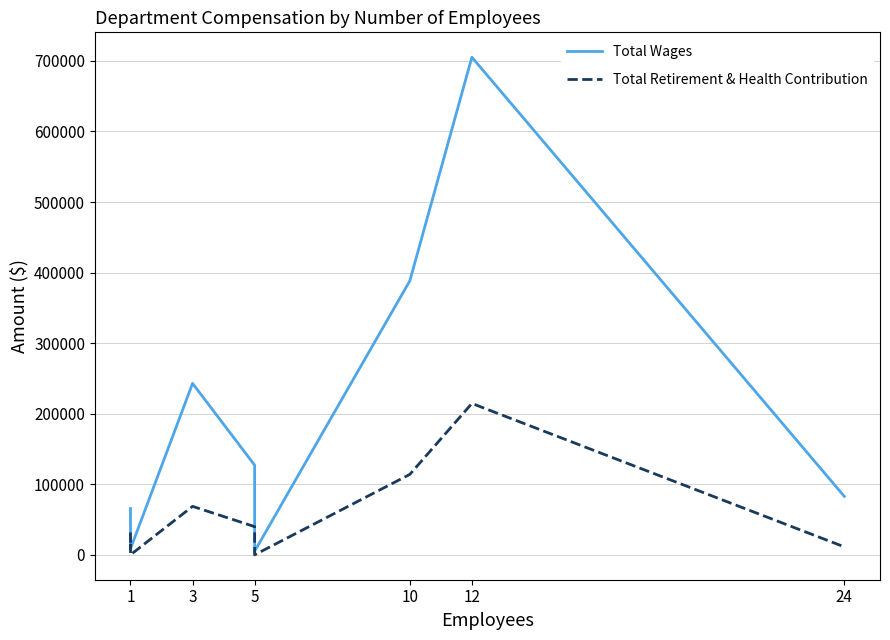

Which series has the widest spread of values?

Total Wages